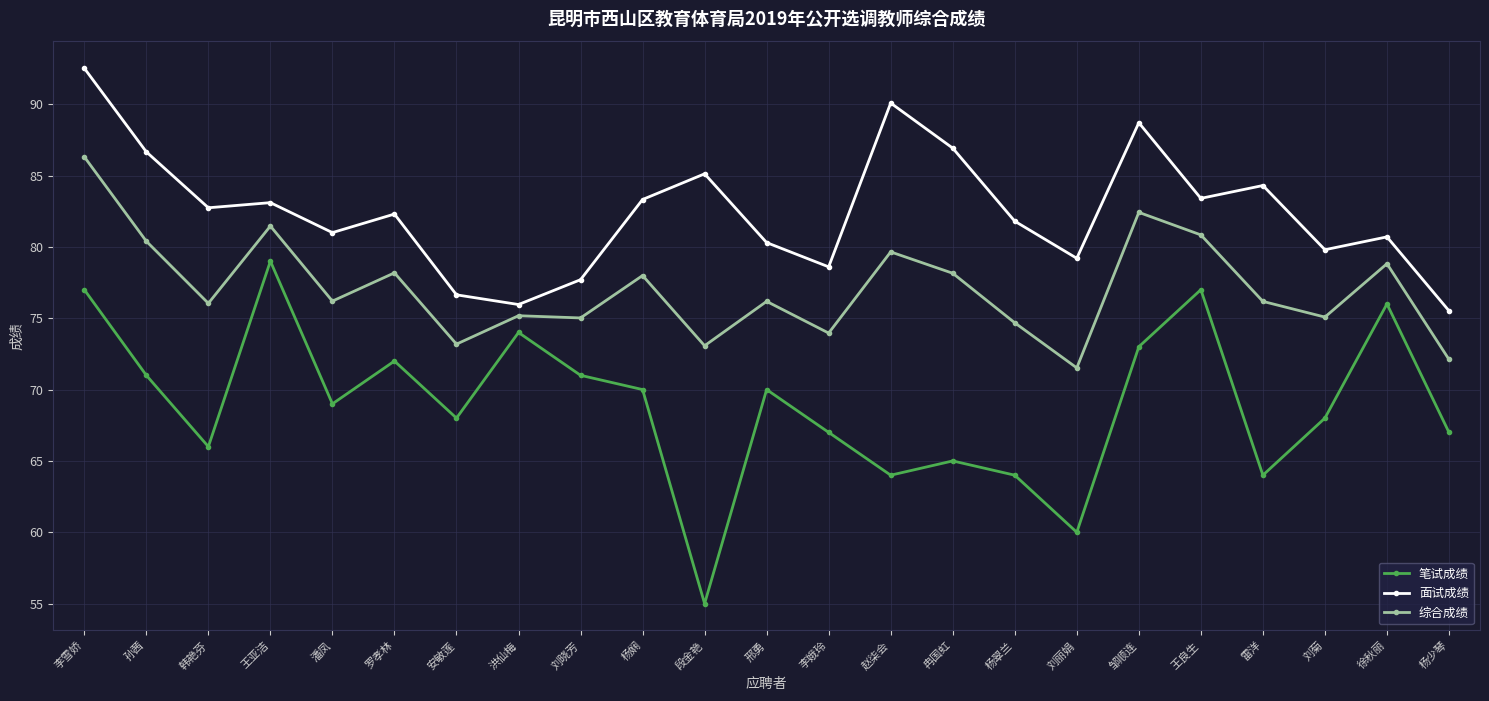

Which series has the widest spread of values?

笔试成绩